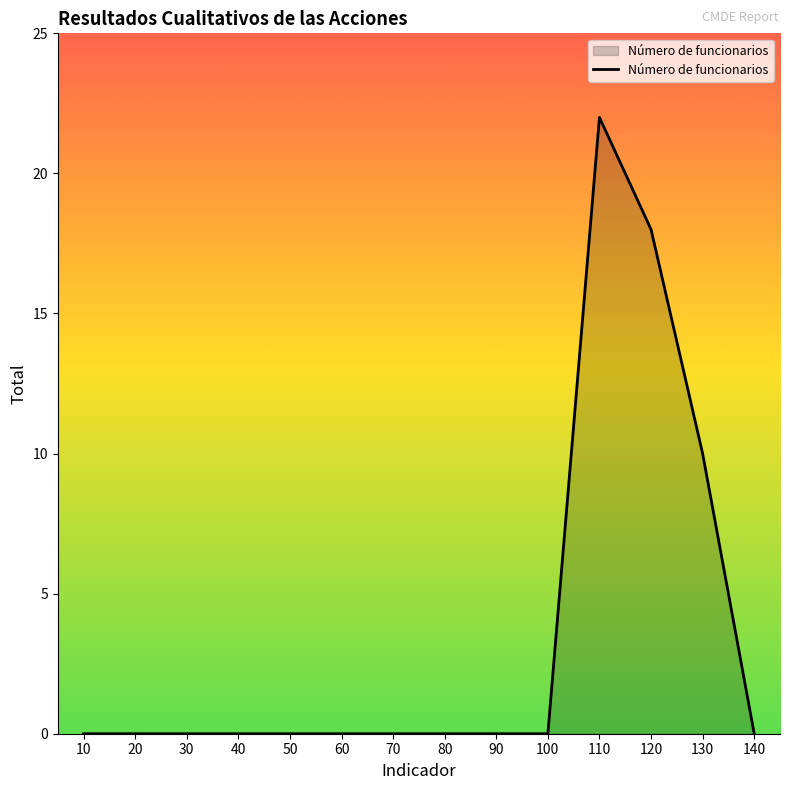

The value at 20 is 0. True or false?

True